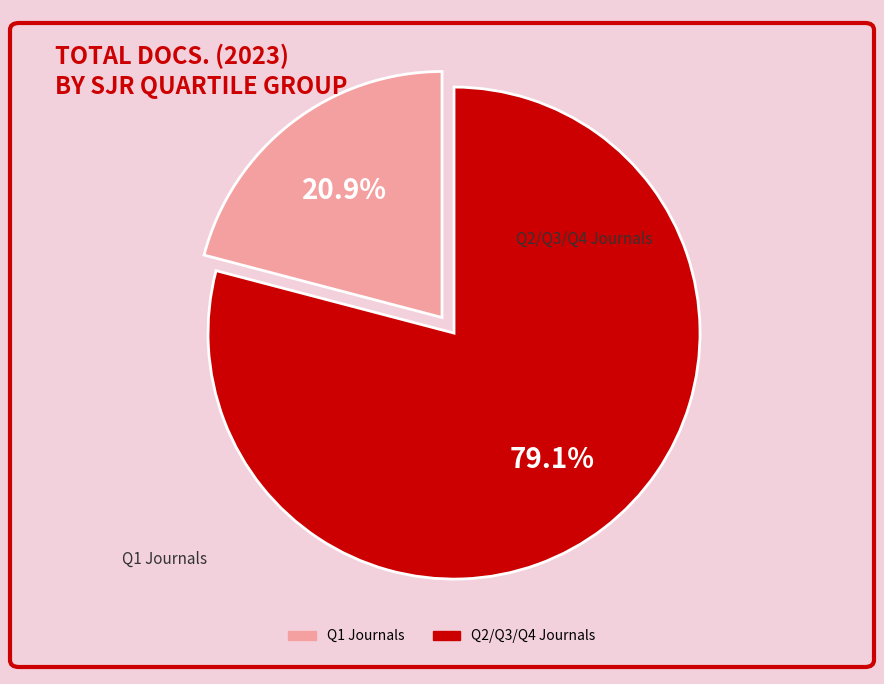

Is there any slice that represents more than half of the pie?

Yes